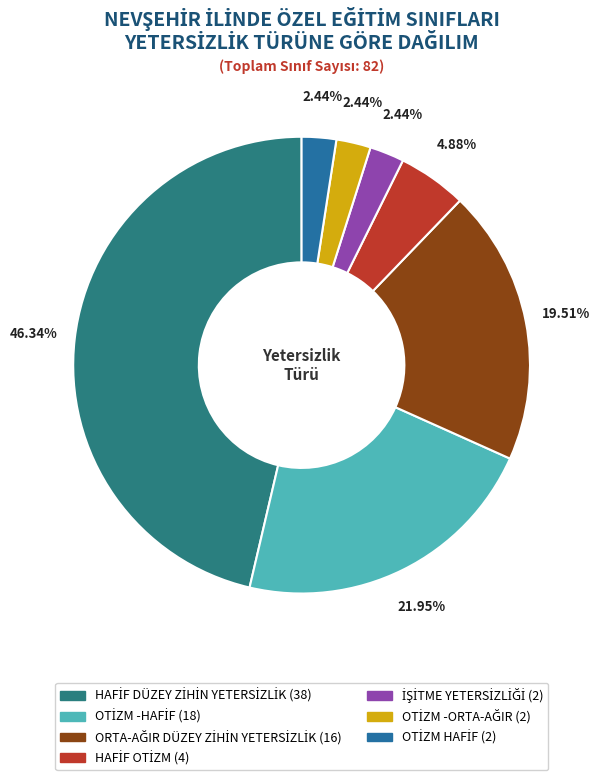

To the nearest percent, what is the combined percentage of İŞİTME YETERSİZLİĞİ and ORTA-AĞIR DÜZEY ZİHİN YETERSİZLİK?

22%